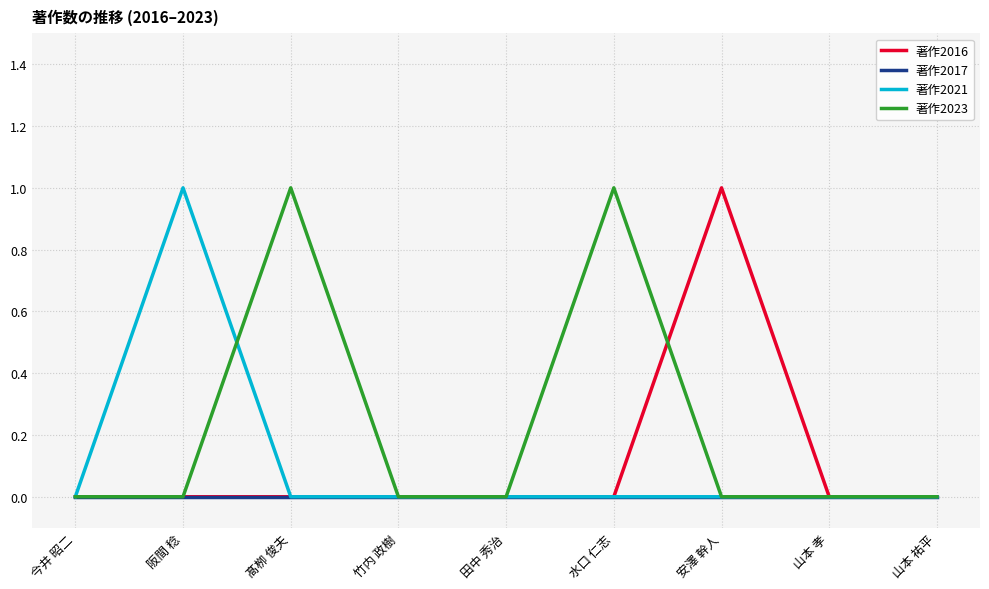

Does the chart have visible grid lines?

Yes